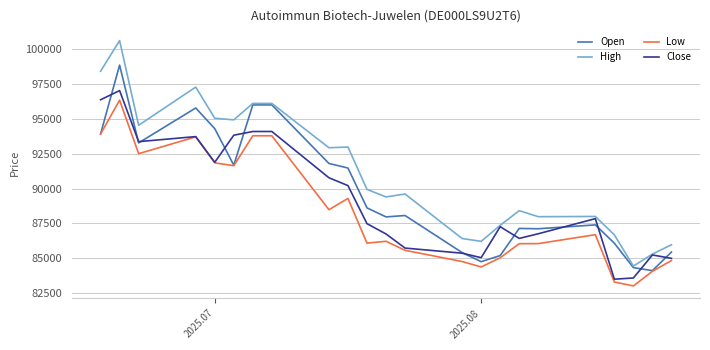

List the series in order of their overall mean, highest first.

High, Open, Close, Low